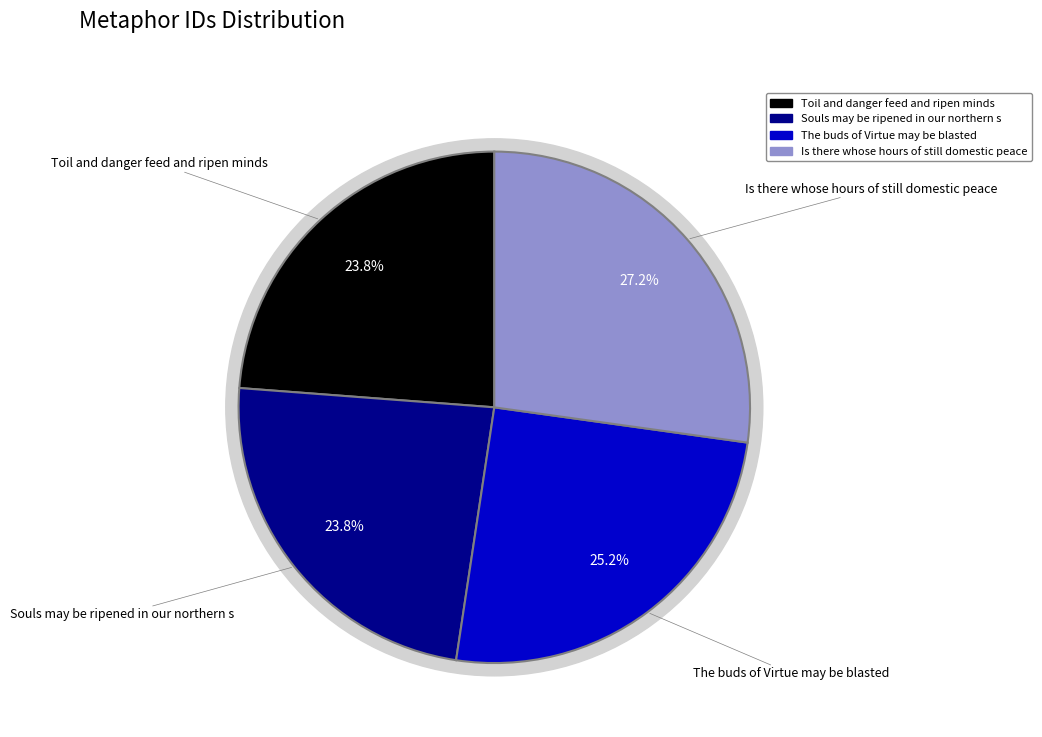

What is the ratio of the value at The buds of Virtue may be blasted to the value at Is there whose hours of still domestic peace?

0.9